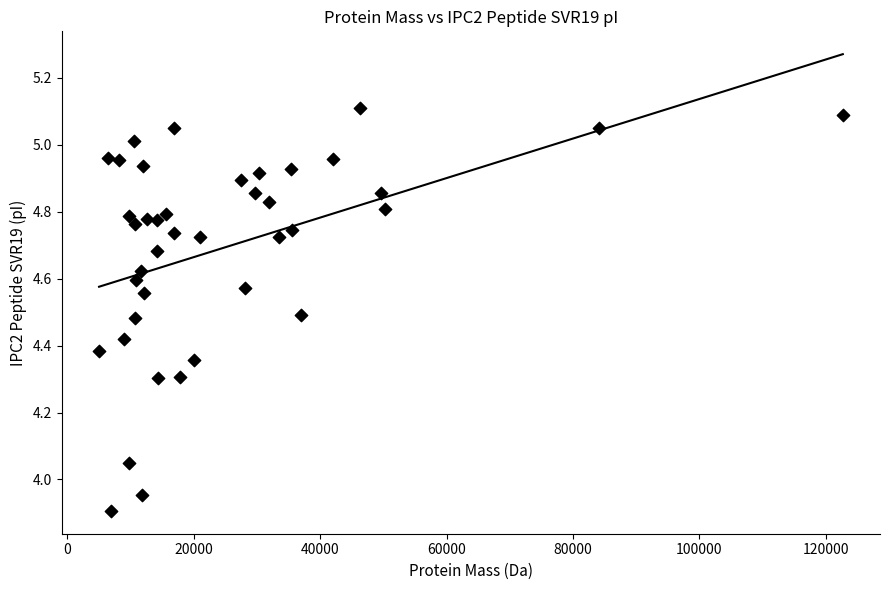

What is the range of X values (max minus min)?

117712.9